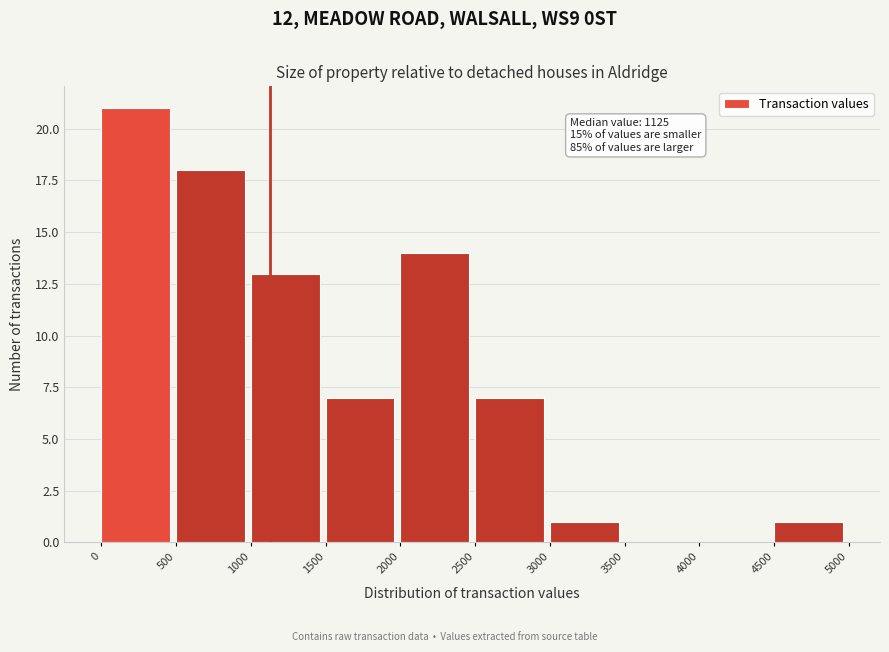

Which range on the x-axis has the tallest bar?

0 to 500